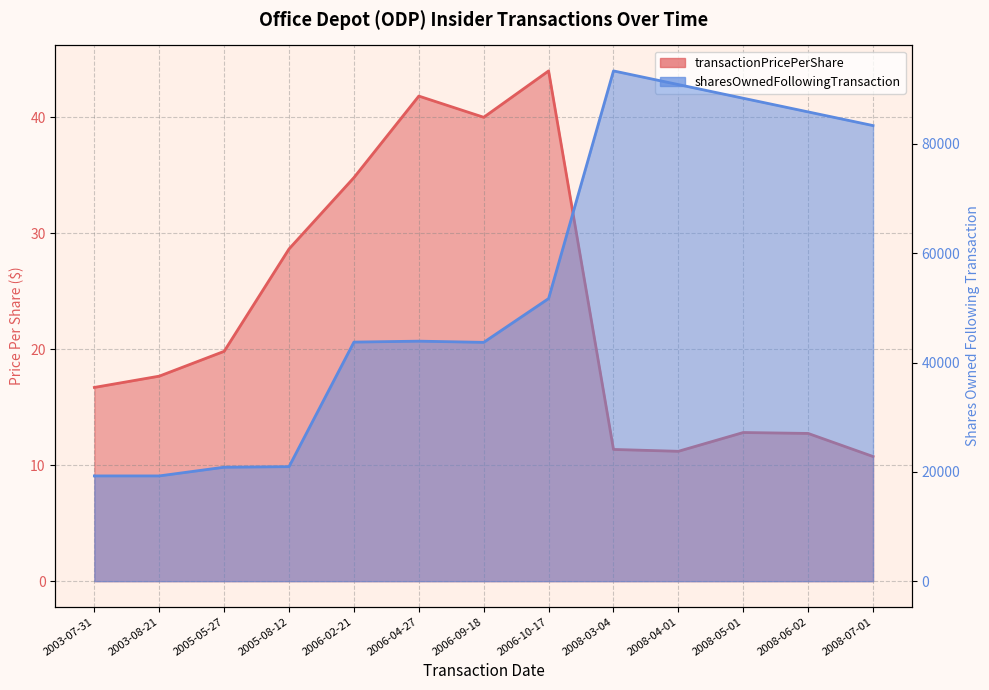

What is the difference between the maximum and minimum values in the sharesOwnedFollowingTransaction series?

74094.0